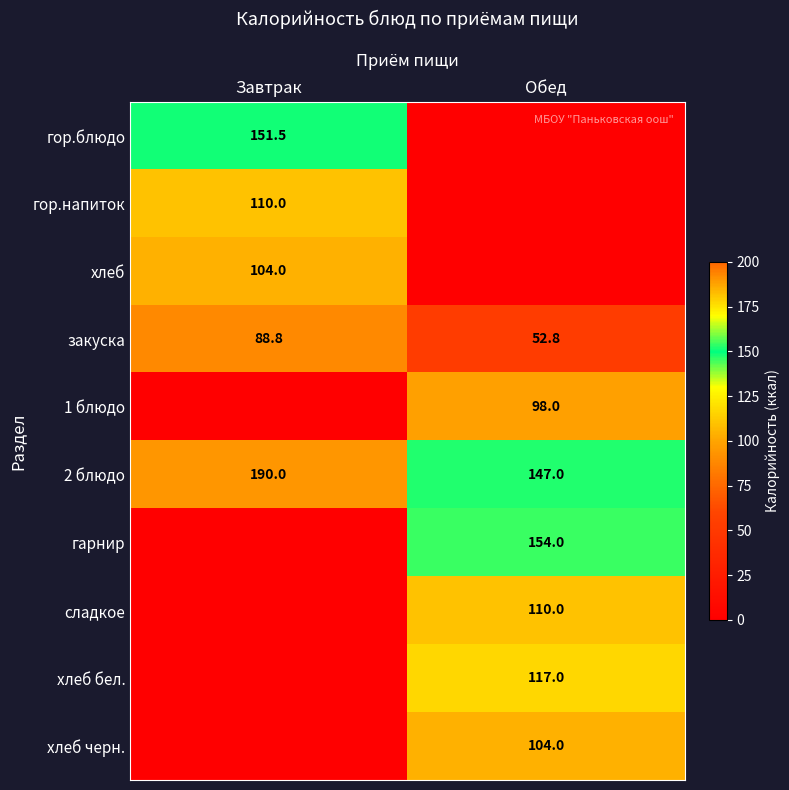

The value of гарнир at Обед is 154.0. True or false?

True